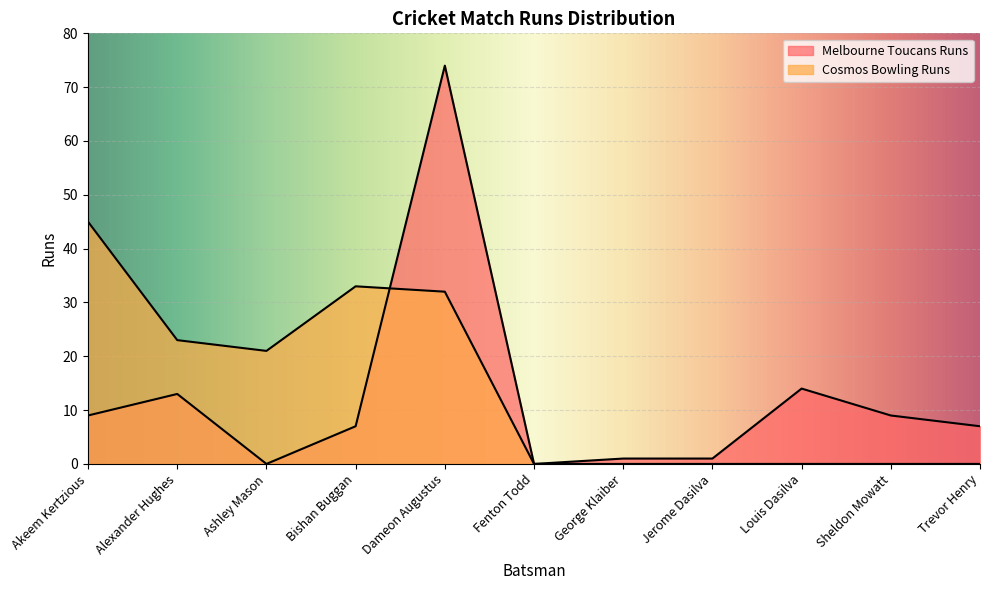

List the series in order of their overall mean, highest first.

Cosmos Bowling Runs, Melbourne Toucans Runs